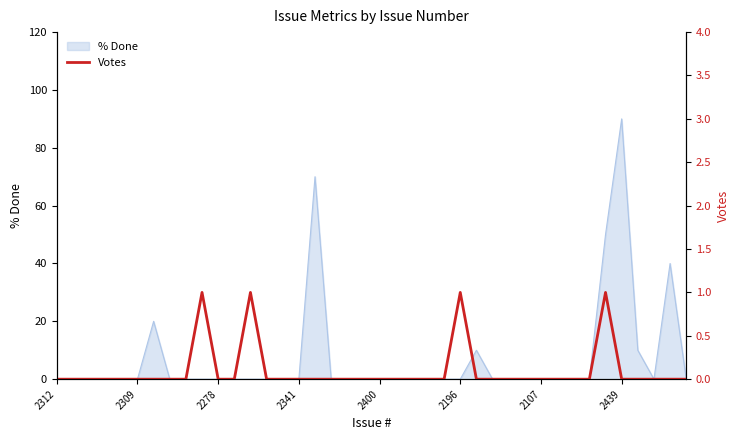

What is the maximum value shown in the chart?

1